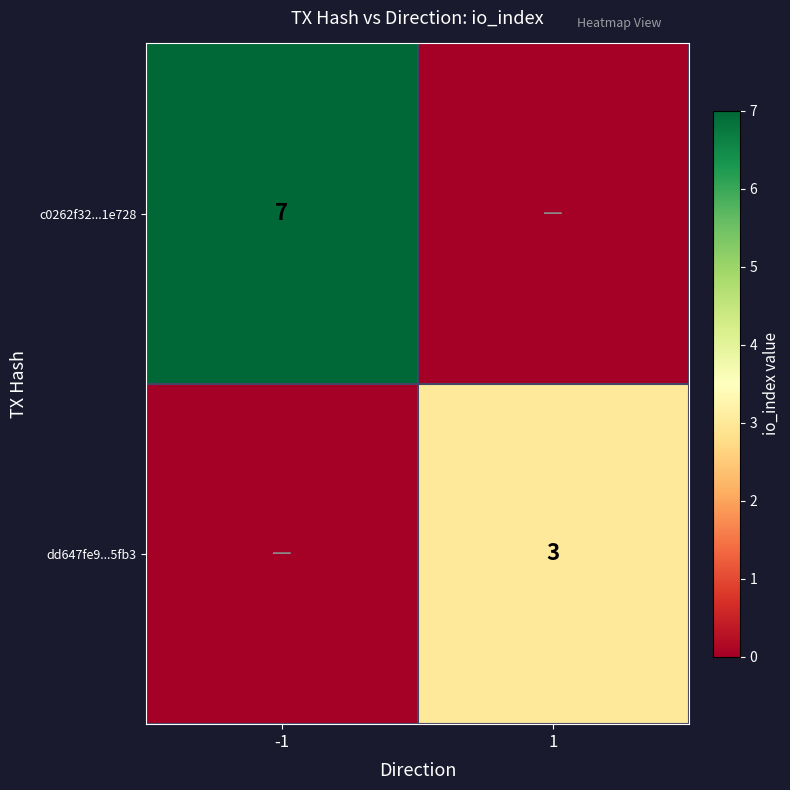

Is it true that c0262f32...1e728 equals 7 at -1?

True